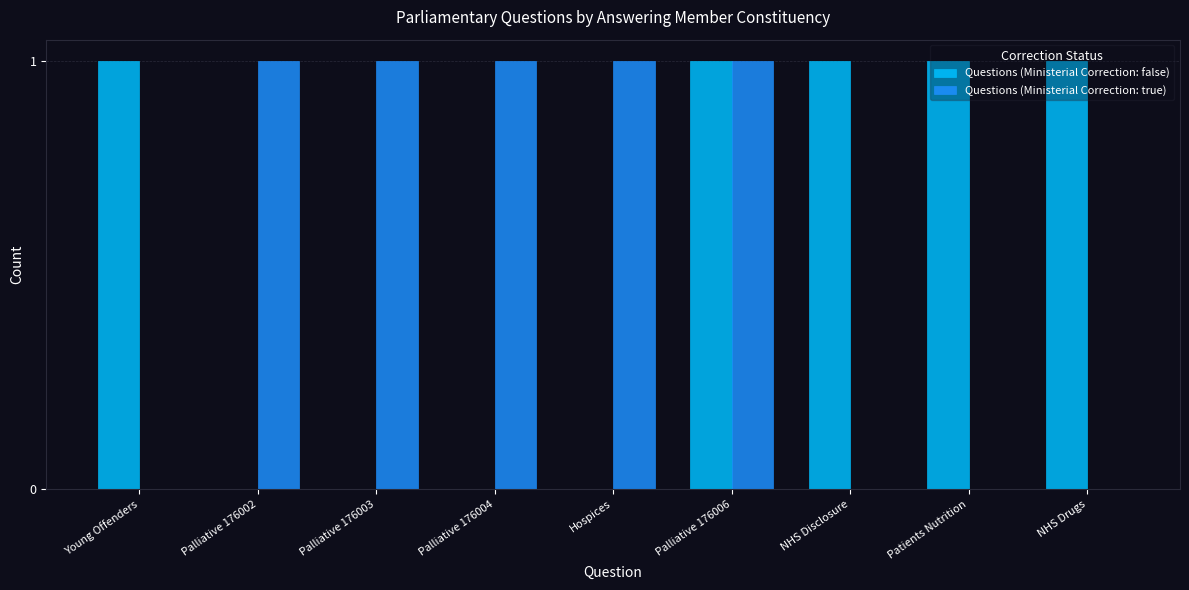

What is the sum of all Questions (Ministerial Correction: true) values?

5